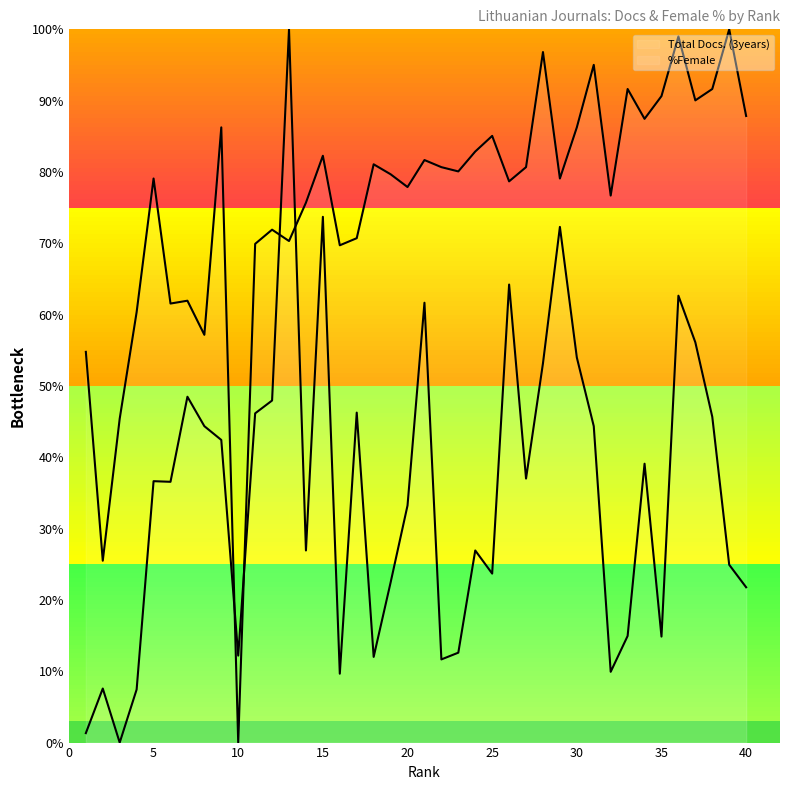

Reading right to left, transcribe all the data shown in this chart.

Total Docs. (3years): 87.8	100.0	91.6	90.0	99.0	90.6	87.5	91.6	76.7	95.0	86.3	79.1	96.8	80.7	78.7	85.1	82.9	80.1	80.7	81.7	77.9	79.7	81.1	70.7	69.7	82.3	75.7	70.3	71.9	69.9	0.0	86.3	57.2	62.0	61.6	79.1	60.4	45.4	25.5	54.8
%Female: 21.8	24.9	45.7	56.1	62.7	14.9	39.1	14.9	9.9	44.4	54.0	72.3	53.2	37.0	64.2	23.7	26.9	12.6	11.7	61.7	33.2	22.4	12.0	46.3	9.7	73.7	26.9	100.0	48.0	46.2	12.2	42.4	44.4	48.5	36.6	36.7	7.4	0.0	7.6	1.3